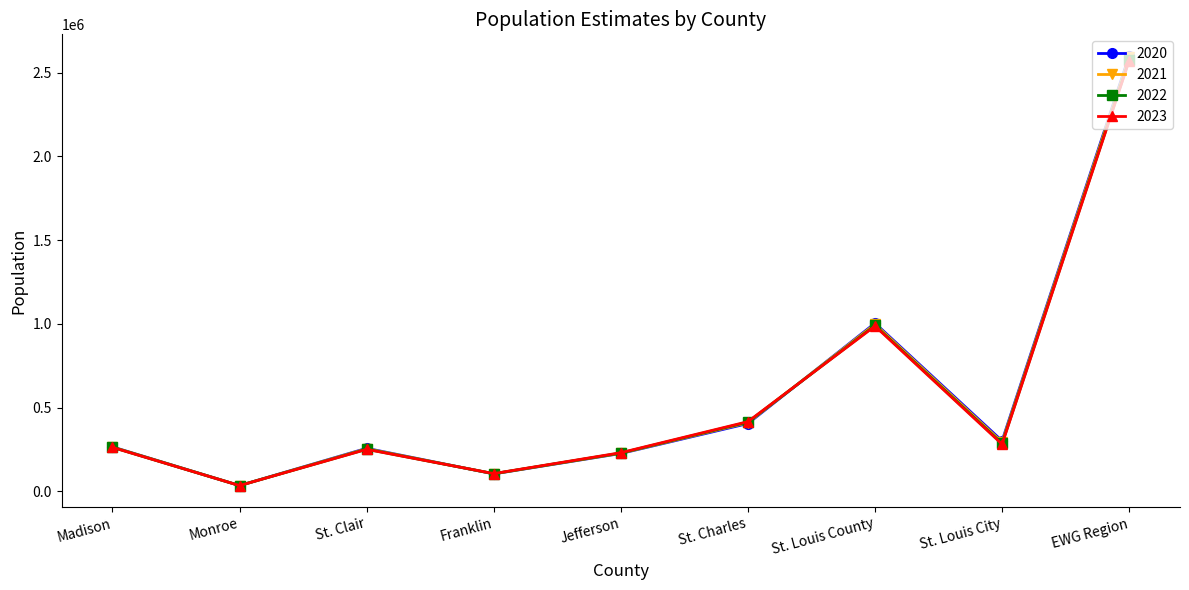

Which series has the widest spread of values?

2020